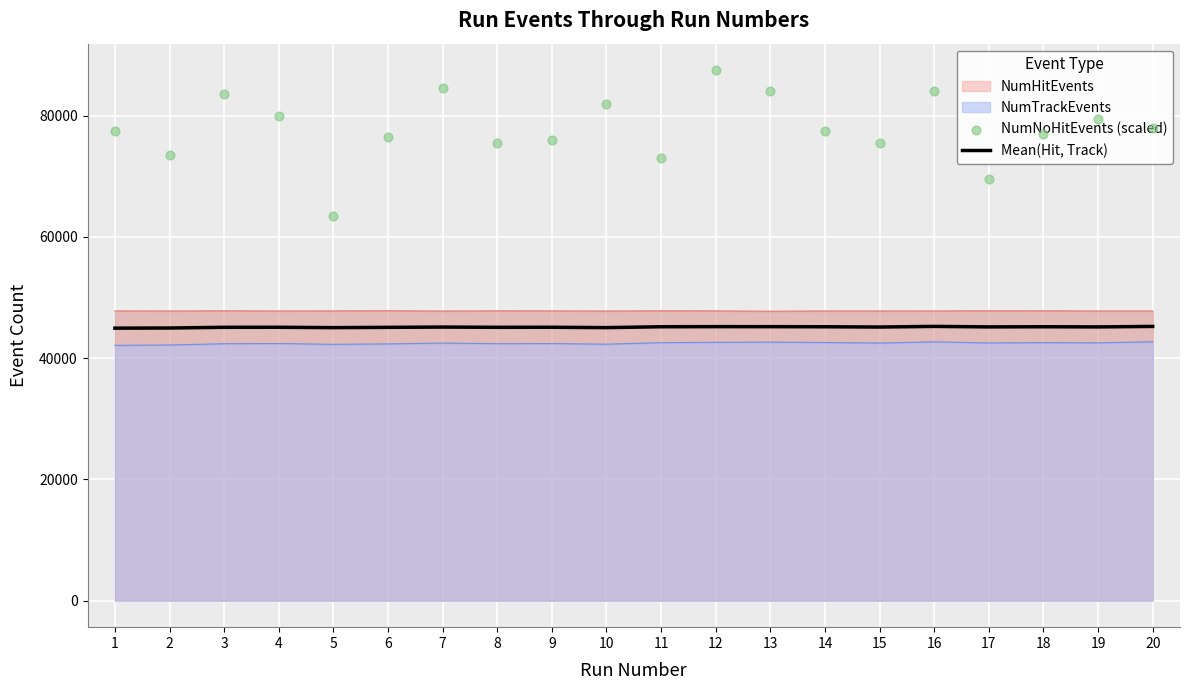

Which series has the largest total across all categories?

NumNoHitEvents (scaled)